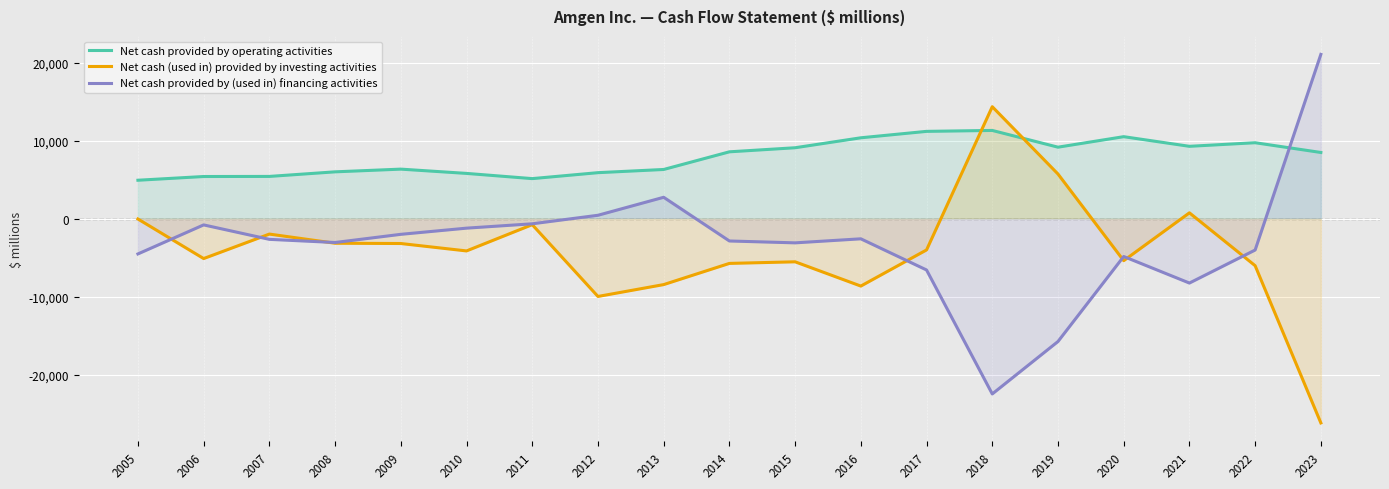

How many times do Net cash provided by (used in) financing activities and Net cash provided by operating activities cross each other?

1